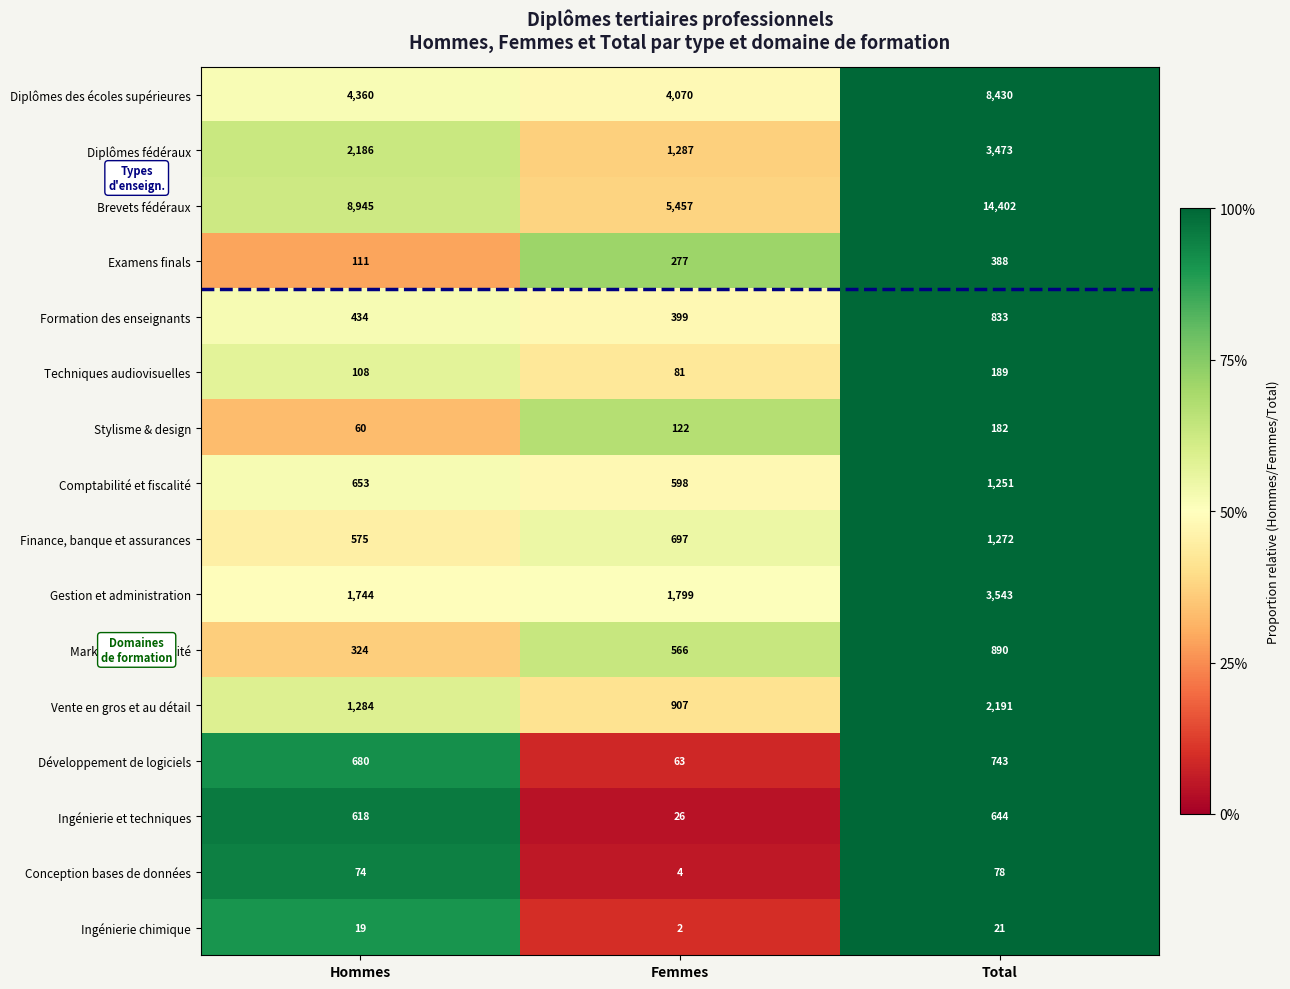

True or false: Diplômes fédéraux has a value of 3473 at Total.

True